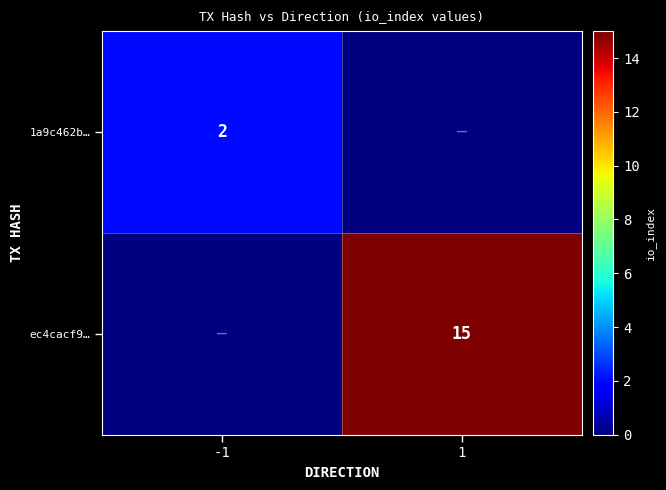

Count the number of data series in this chart.

2